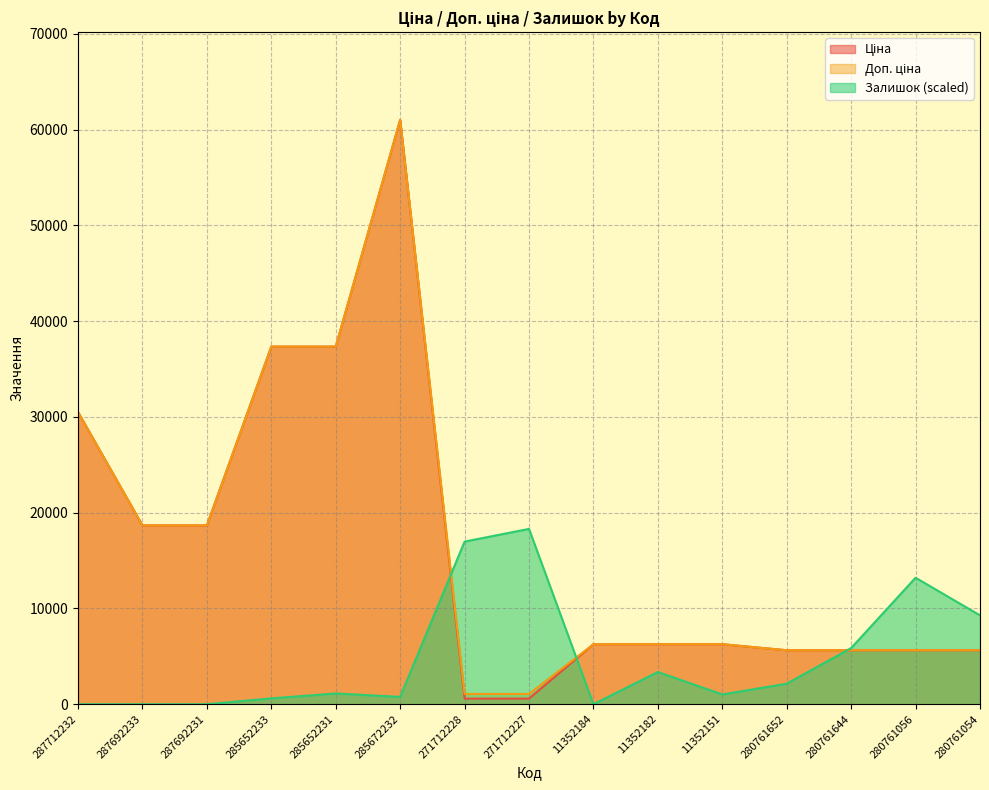

True or false: Ціна and Доп. ціна intersect in this chart.

False